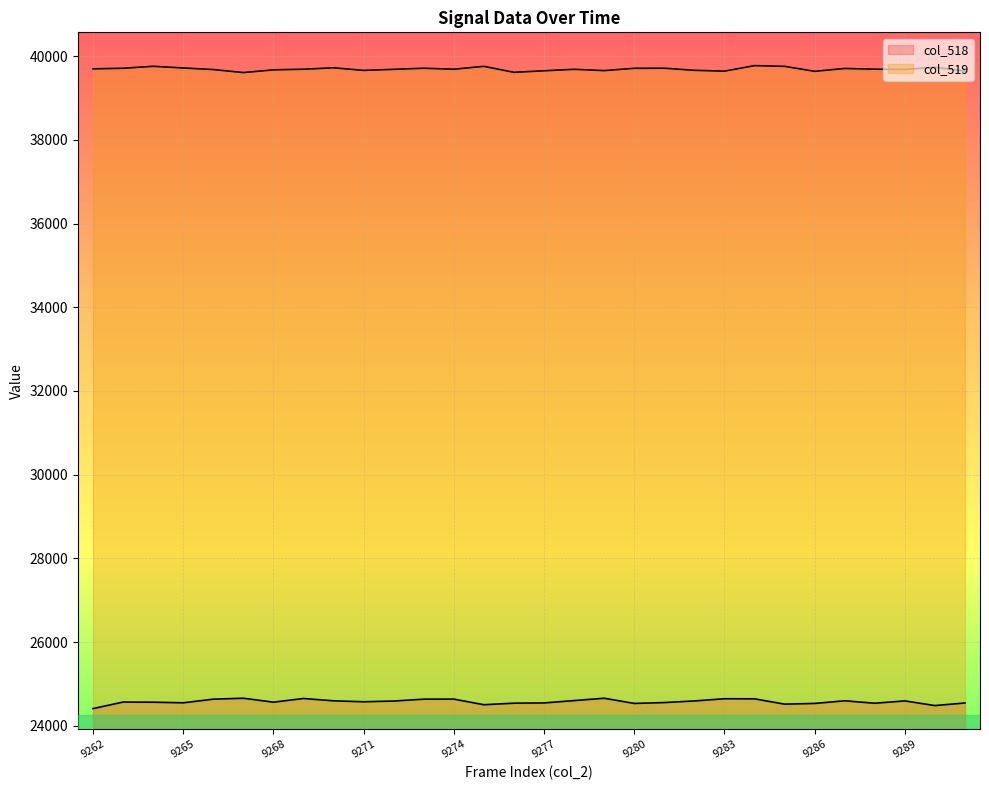

Which category has the lowest value in the col_519 series?

9267